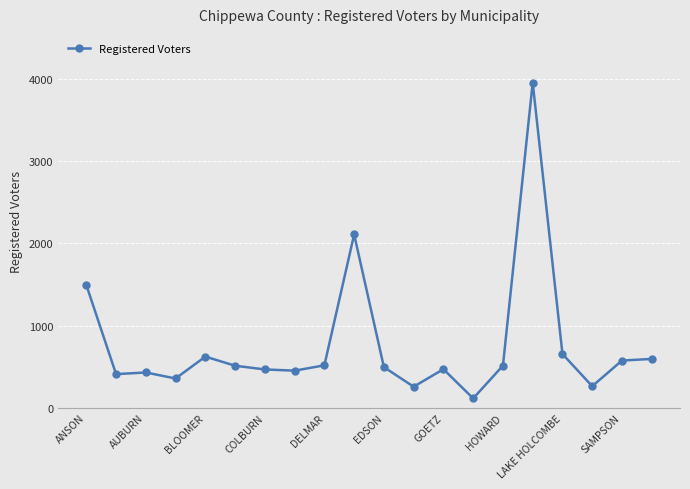

What is the value of the 7th point from the left?

466